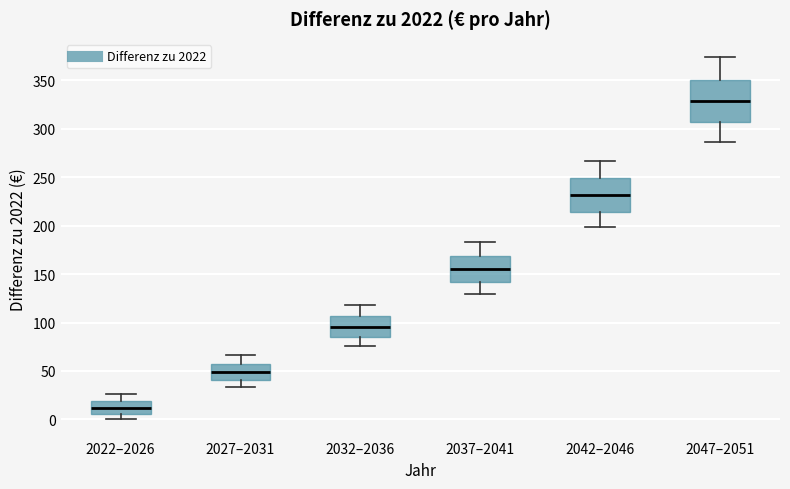

Which box is the tallest, from its lower edge to its upper edge?

2047–2051